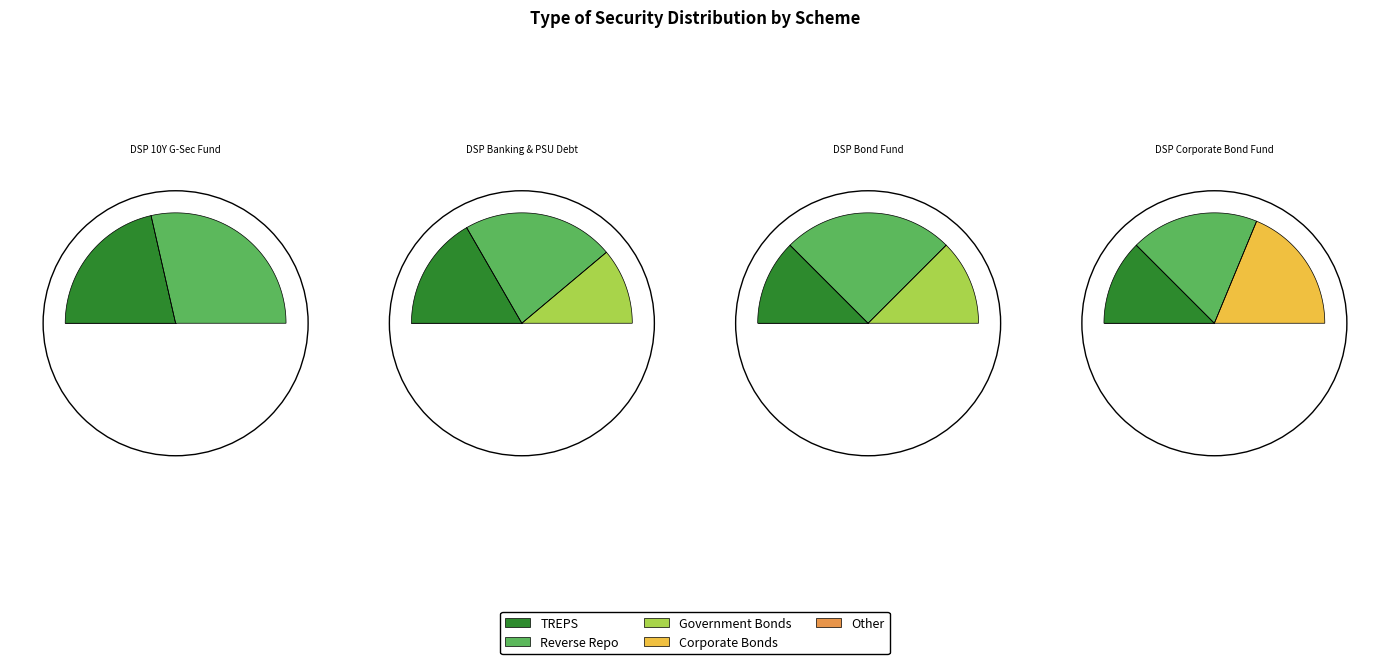

Which has a higher value, TREPS or Reverse Repo?

Reverse Repo